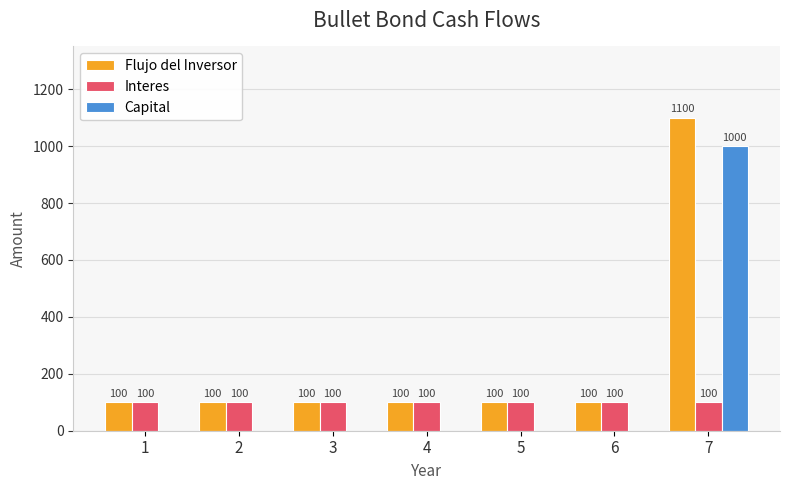

At which category does the chart reach its peak across all series?

7